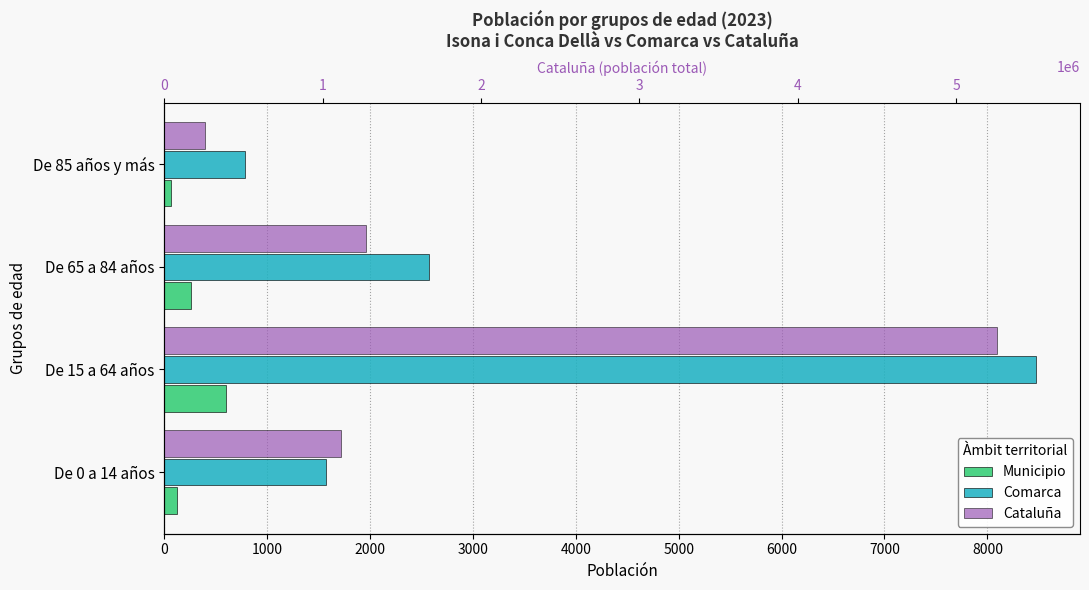

What value does the Comarca series have at De 65 a 84 años, to the nearest 10?

2580